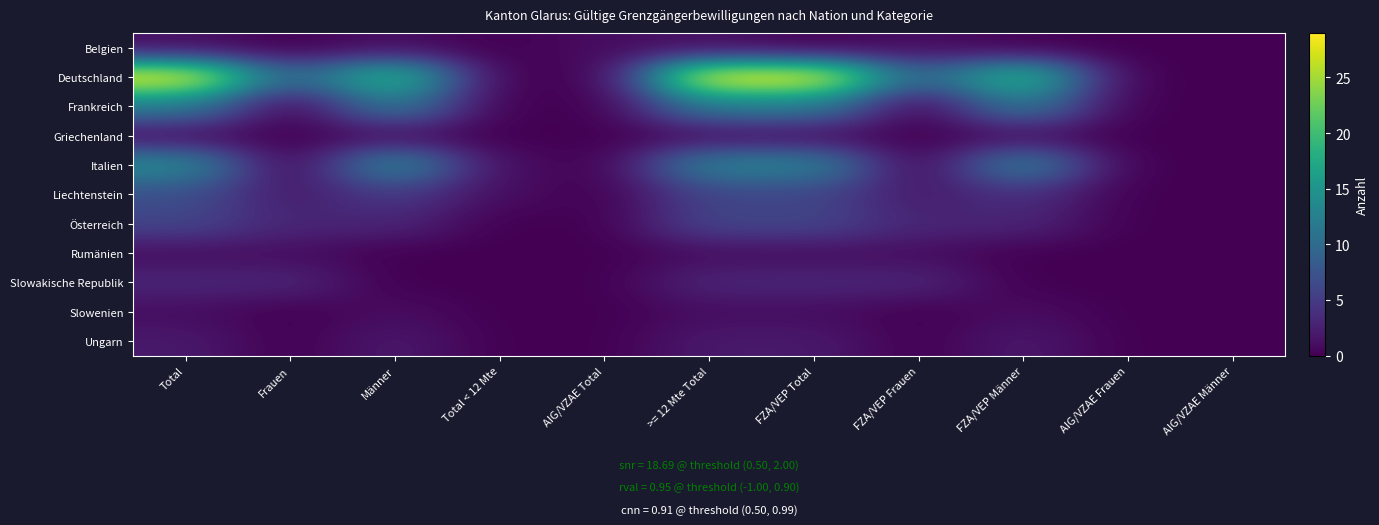

Between FZA/VEP Frauen and Männer, which is larger?

FZA/VEP Frauen